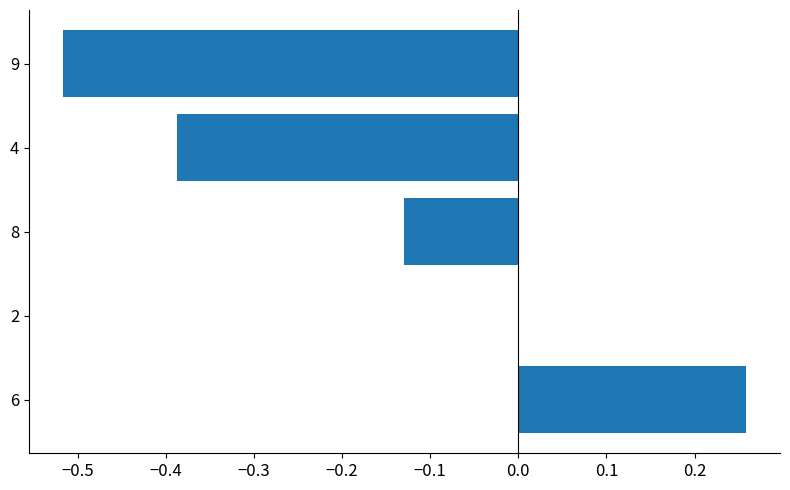

Count the values in the range 0 to 1.

2